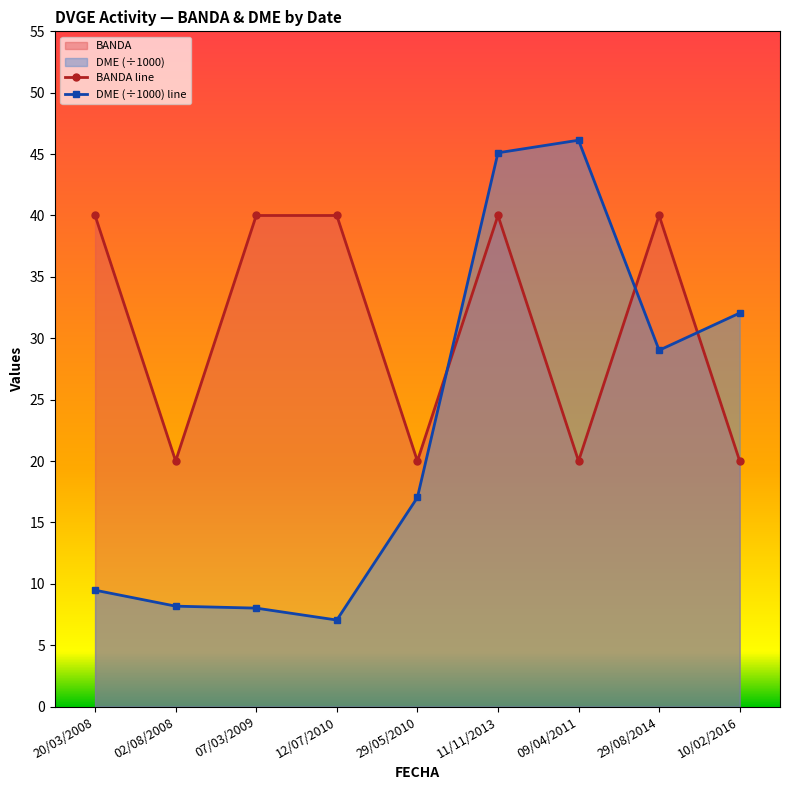

Rank the categories by DME (÷1000) line value from highest to lowest.

09/04/2011, 11/11/2013, 10/02/2016, 29/08/2014, 29/05/2010, 20/03/2008, 02/08/2008, 07/03/2009, 12/07/2010